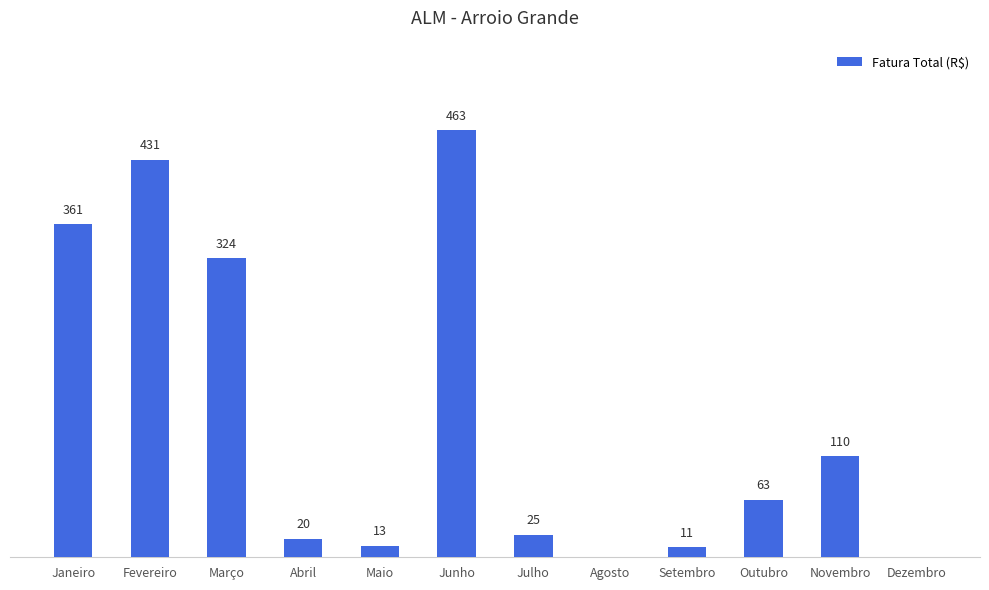

Where is the data nearest to the value 231?

Março